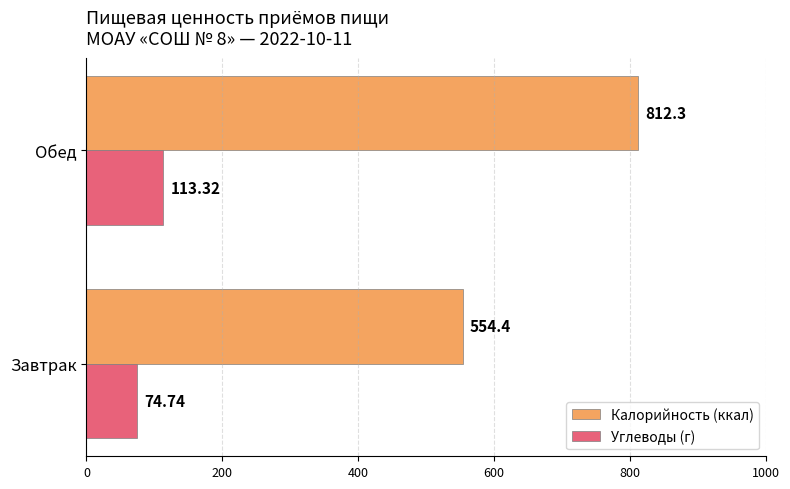

How many data points in Углеводы (г) are above 113?

1